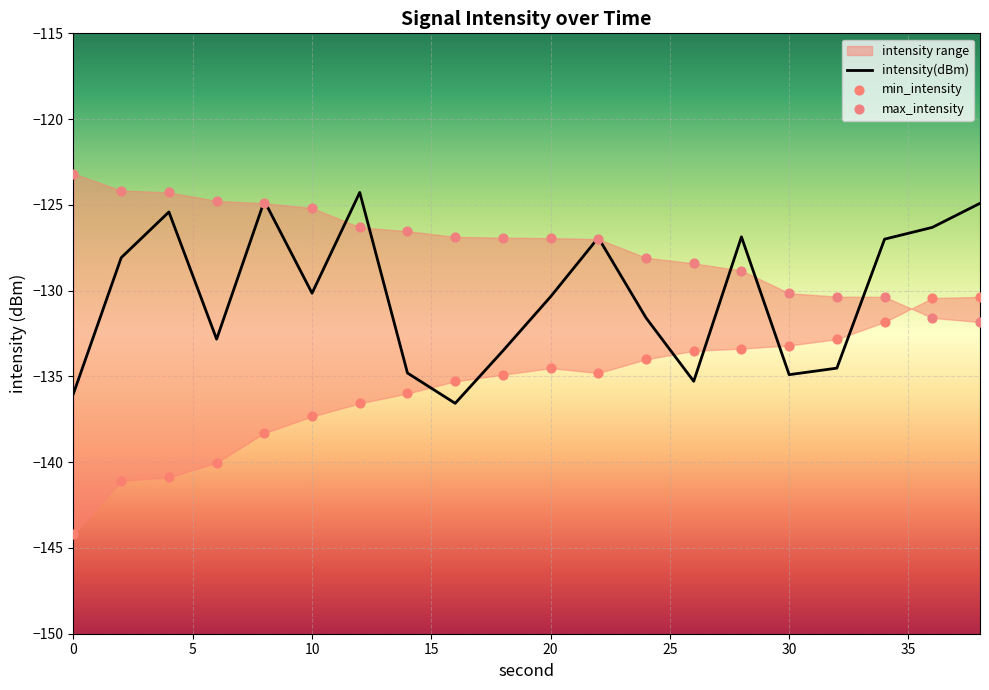

Which series has the largest Y range (max minus min)?

min_intensity